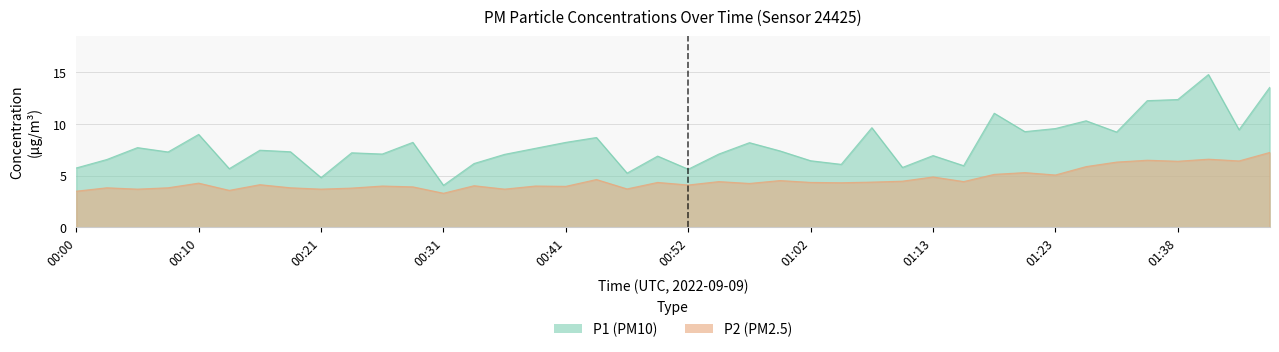

In P1, how many points are lower than both neighbors (excluding endpoints)?

13